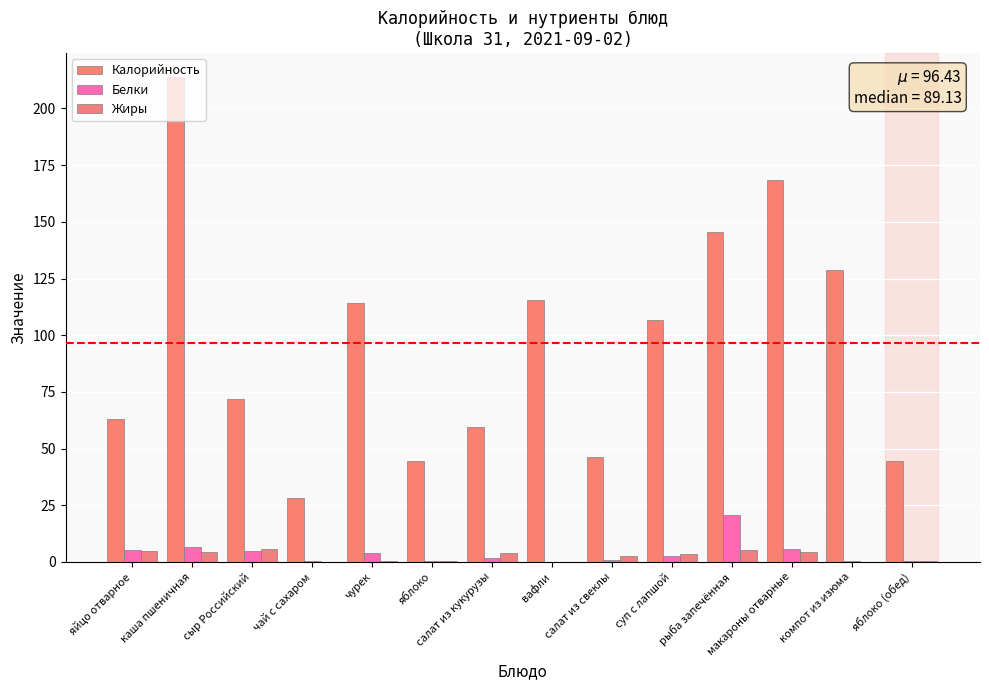

List the labels in order of Калорийность value, smallest first.

чай с сахаром, яблоко, яблоко (обед), салат из свеклы, салат из кукурузы, яйцо отварное, сыр Российский, суп с лапшой, чурек, вафли, компот из изюма, рыба запечённая, макароны отварные, каша пшеничная